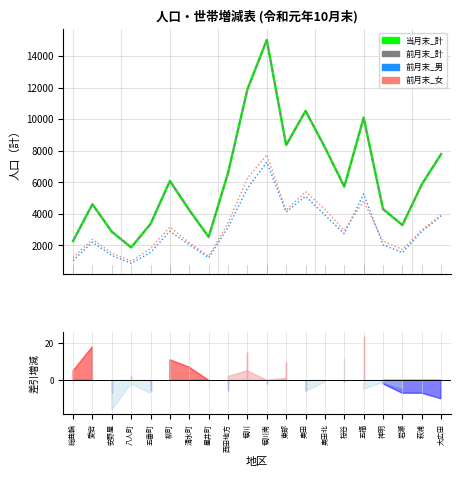

Rank the categories by 前月末_計 value from lowest to highest.

八人町, 総曲輪, 星井町, 安野屋, 岩瀬, 五番町, 清水町, 神明, 愛宕, 桜谷, 萩浦, 柳町, 西田地方, 大広田, 奥田北, 東部, 五福, 奥田, 堀川, 堀川南